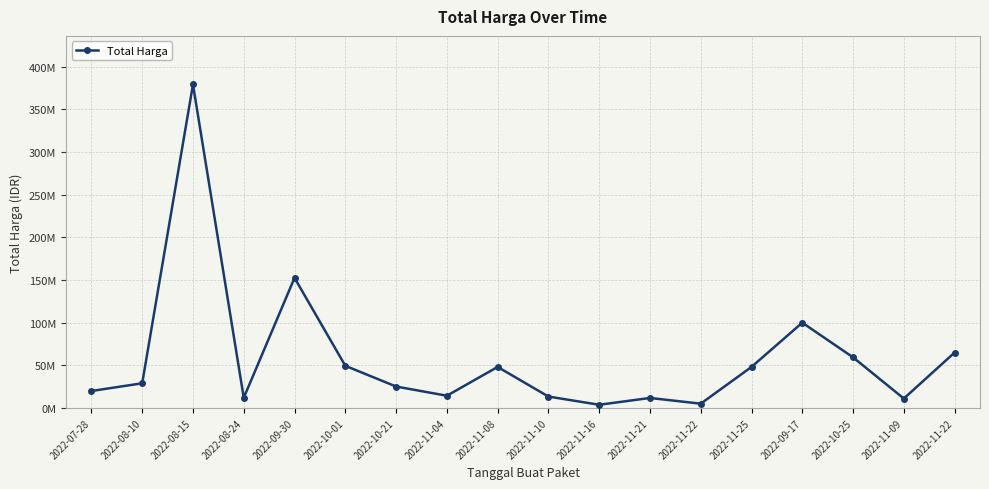

Is this an area chart (filled region under the line)?

No